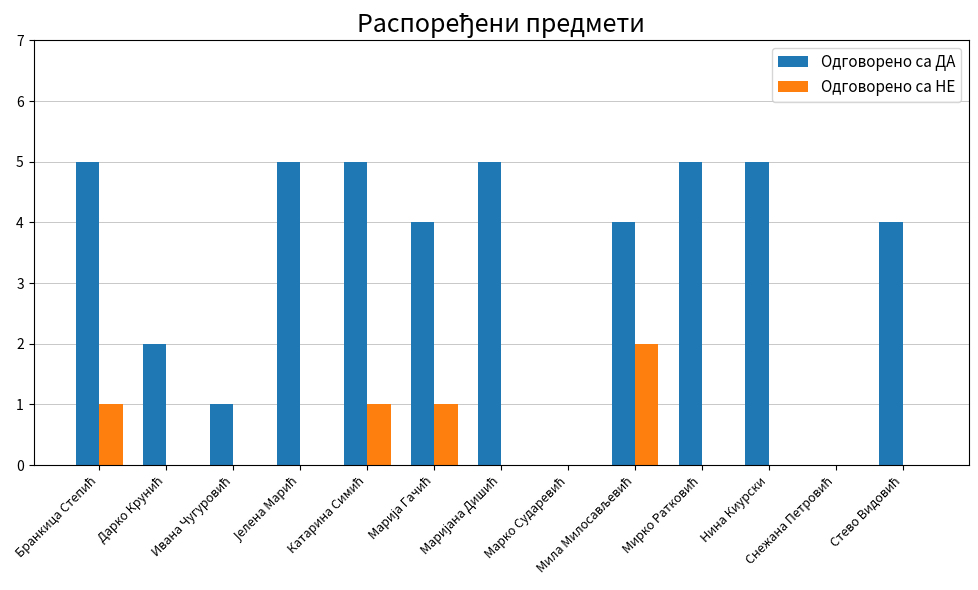

Which series has the largest total across all categories?

Одговорено са ДА